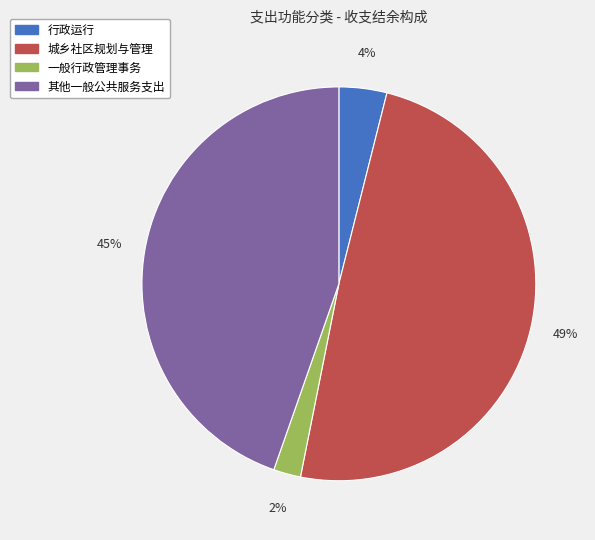

Is 一般行政管理事务 the majority of the pie?

No